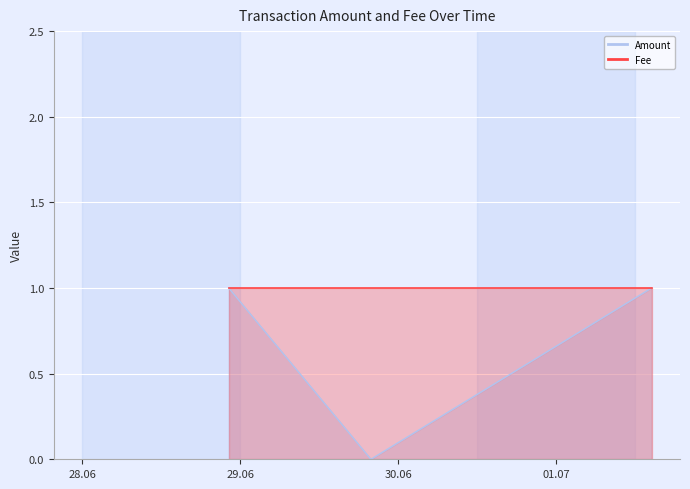

What is the maximum value shown in the chart?

1